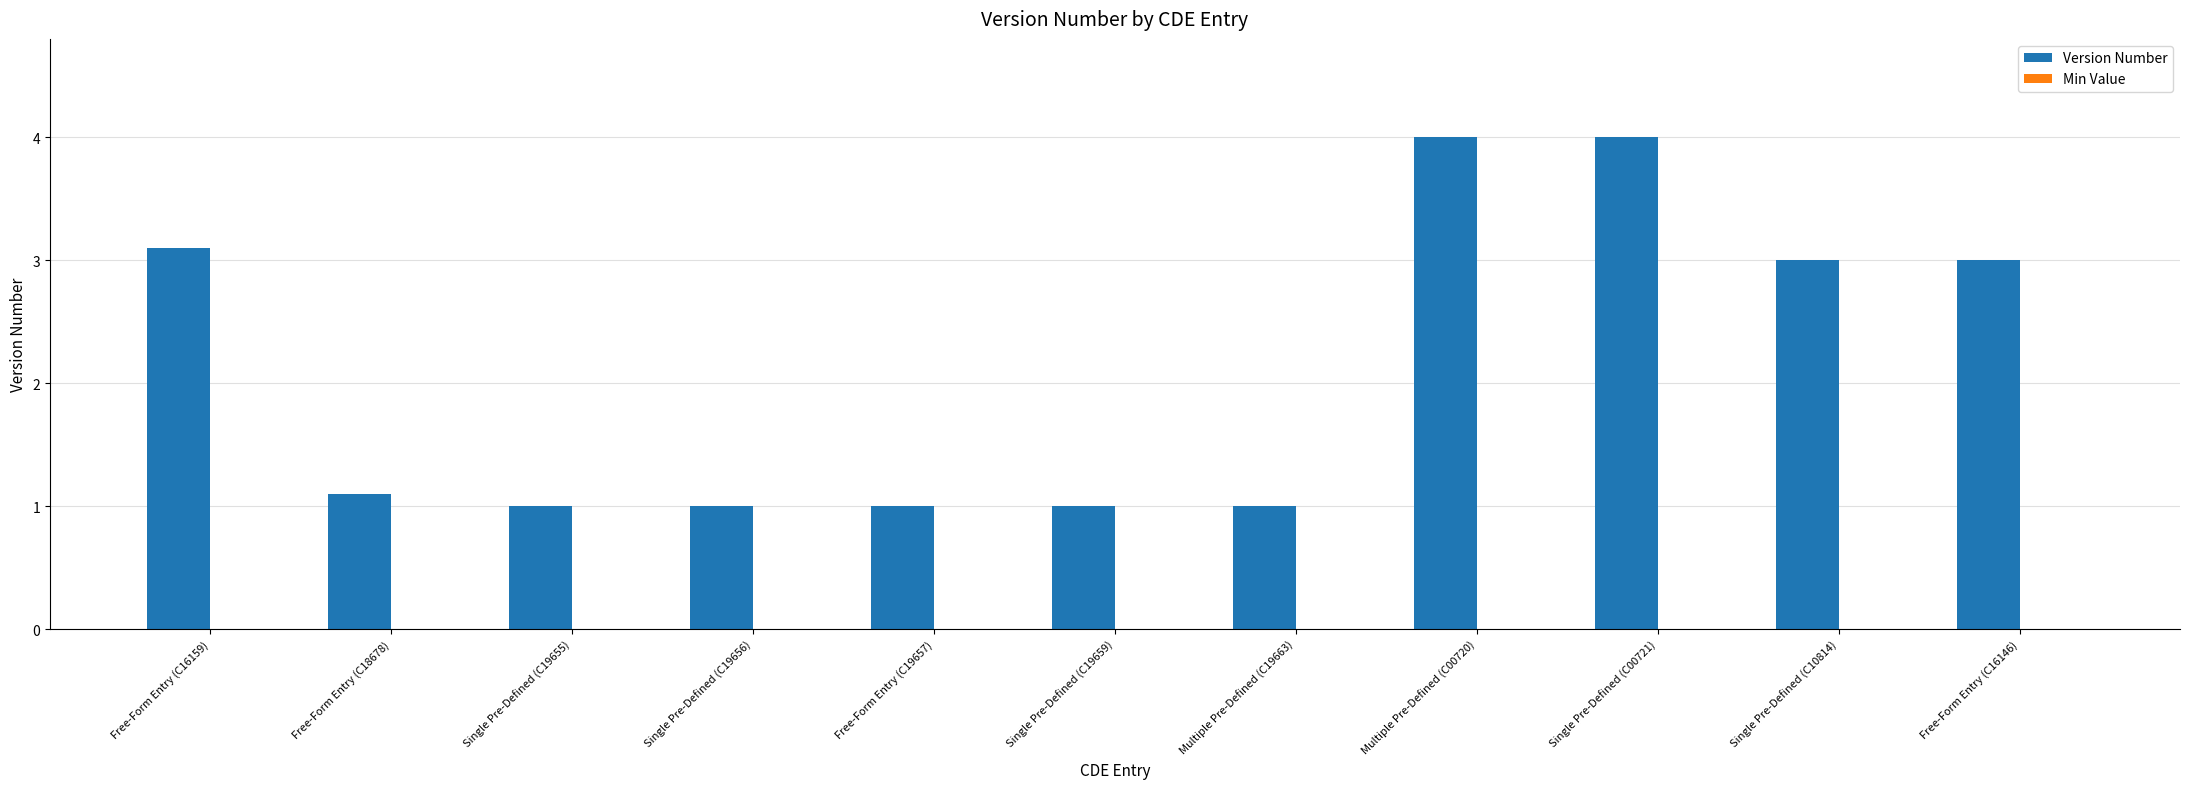

The value at Multiple Pre-Defined (C00720) is 4.0. True or false?

True